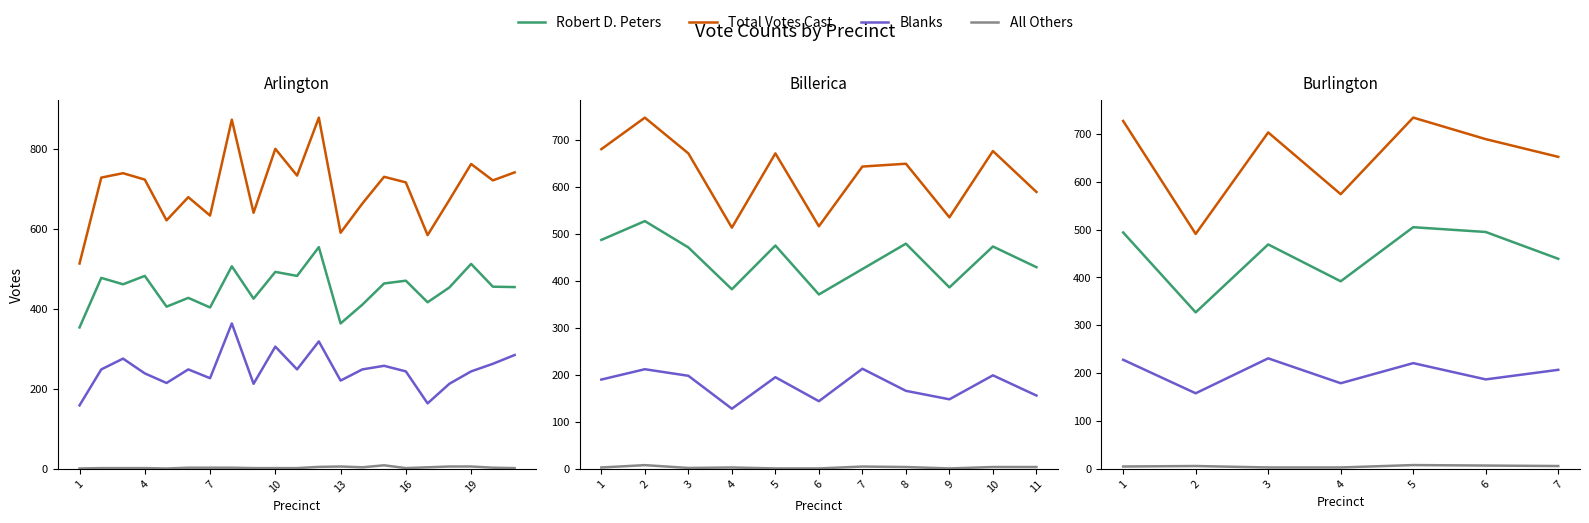

Rank the series by their maximum value, from highest to lowest.

Total Votes Cast, Robert D. Peters, Blanks, All Others